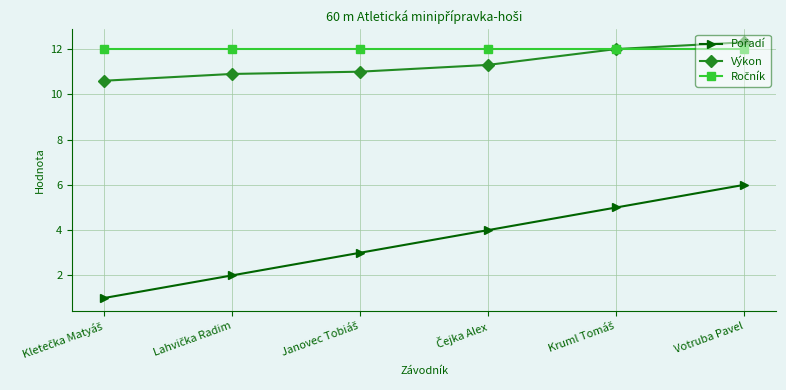

At which category is the sum across all series the highest?

Votruba Pavel